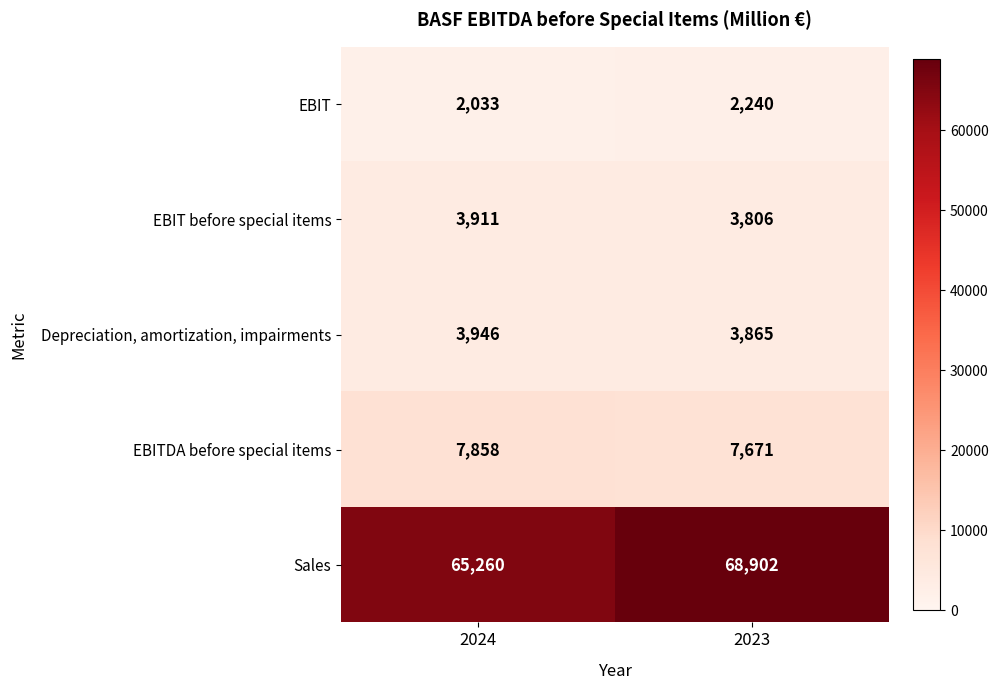

Where is EBITDA before special items nearest to the value 7764?

2023